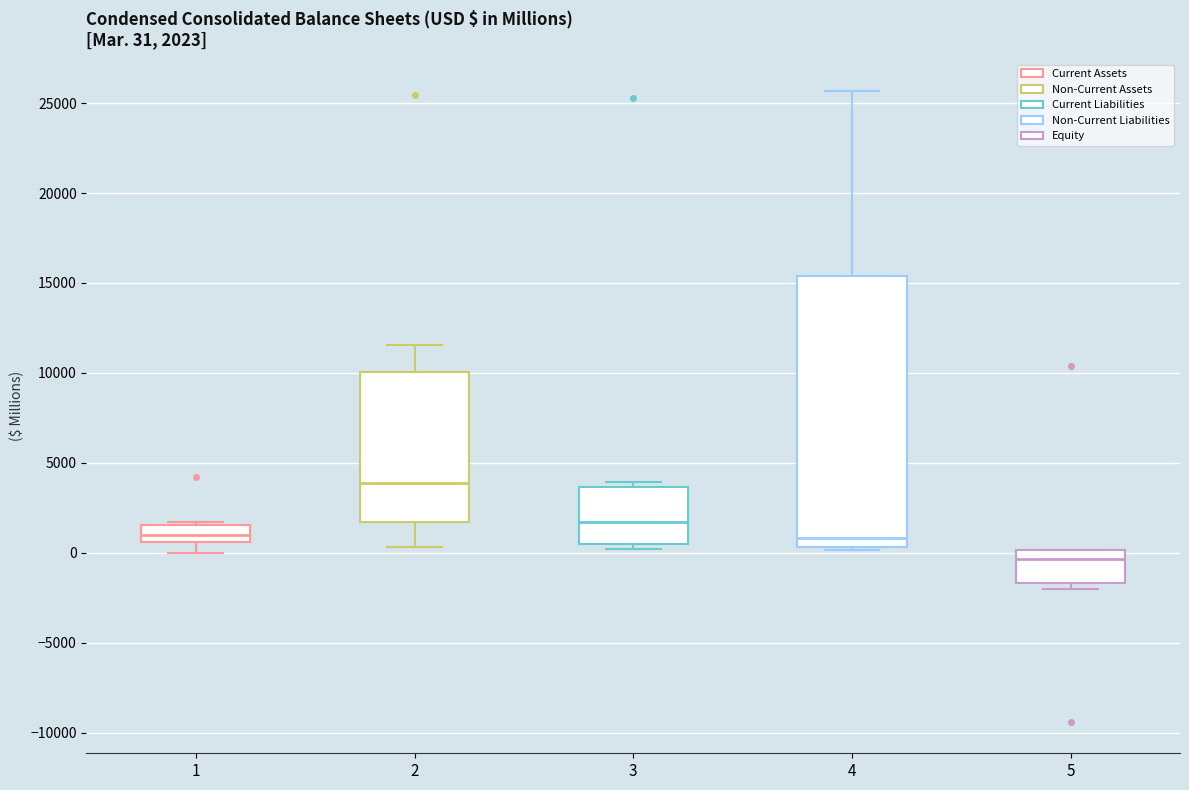

Which box has the highest median line?

2